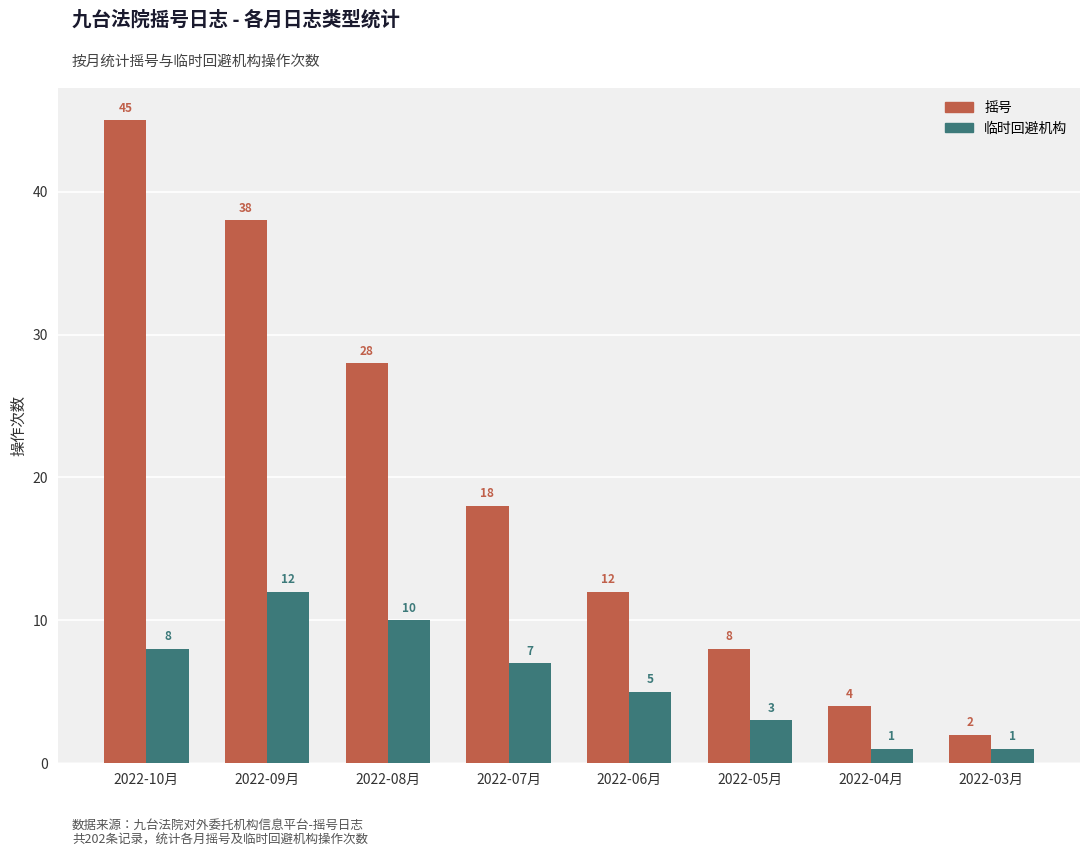

Which series has the largest total across all categories?

摇号